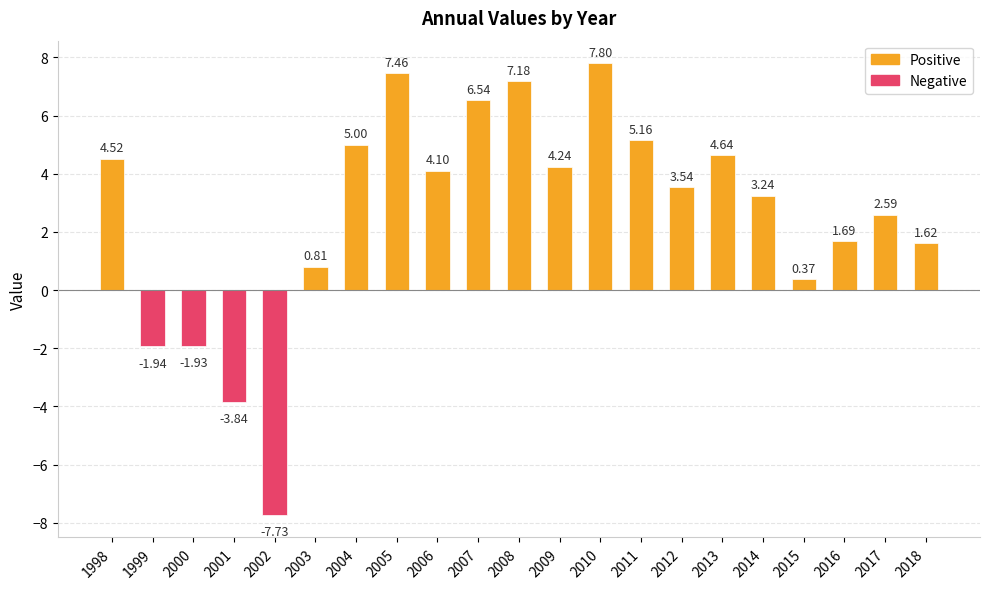

Is it true that the value at 2007 is 3.6?

False